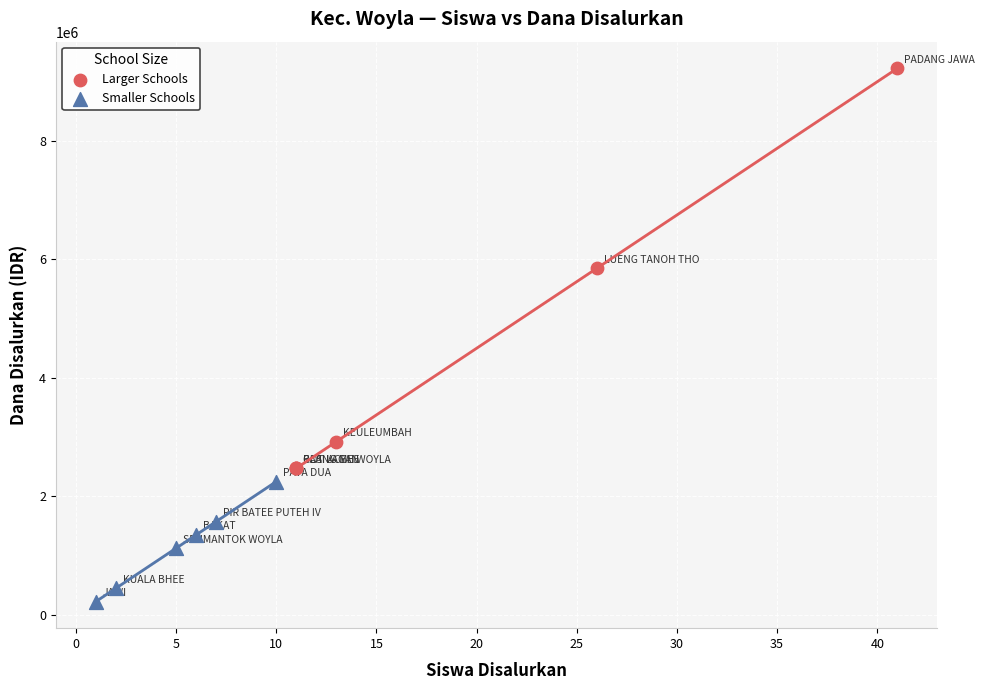

Which series reaches the minimum Y coordinate?

Smaller Schools